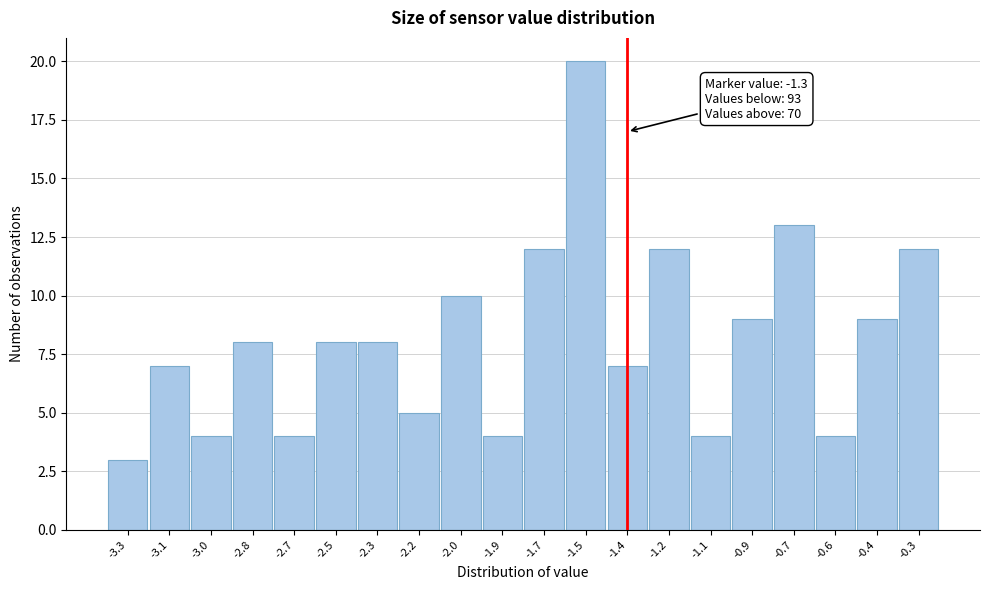

Reading left to right, extract all data points from this chart.

-3.3=3	-3.1=7	-3.0=4	-2.8=8	-2.7=4	-2.5=8	-2.3=8	-2.2=5	-2.0=10	-1.9=4	-1.7=12	-1.5=20	-1.4=7	-1.2=12	-1.1=4	-0.9=9	-0.7=13	-0.6=4	-0.4=9	-0.3=12